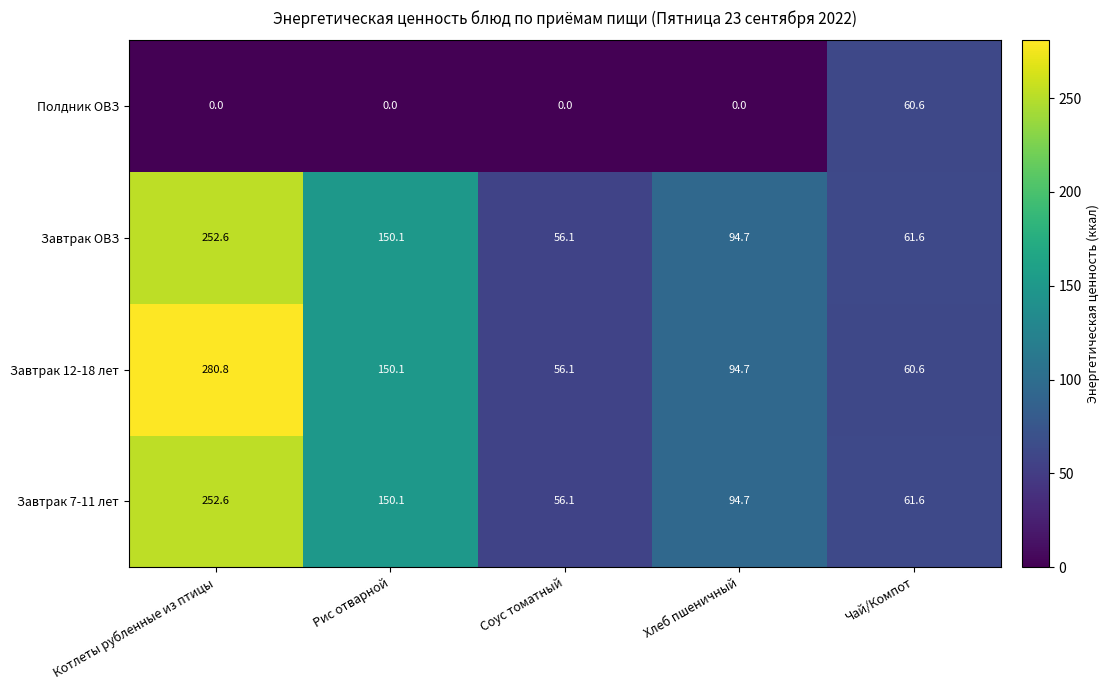

At which category is the sum across all series the highest?

Котлеты рубленные из птицы